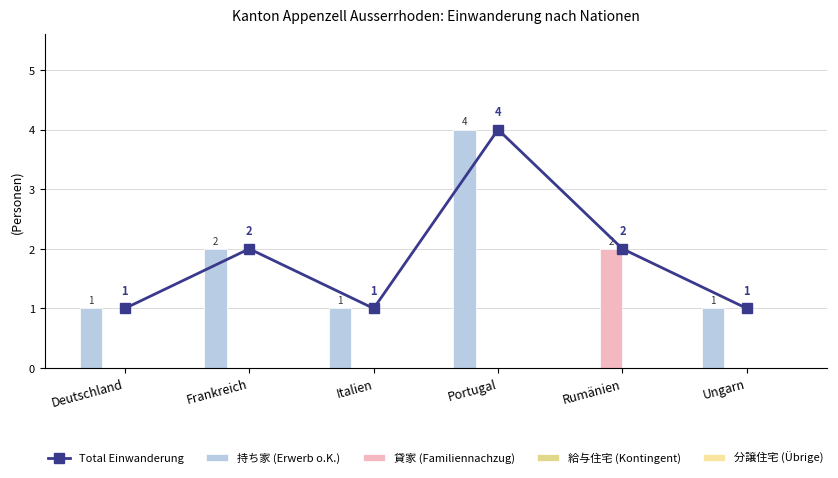

How many data points in 持ち家 (Erwerb o.K.) are less than 1?

1